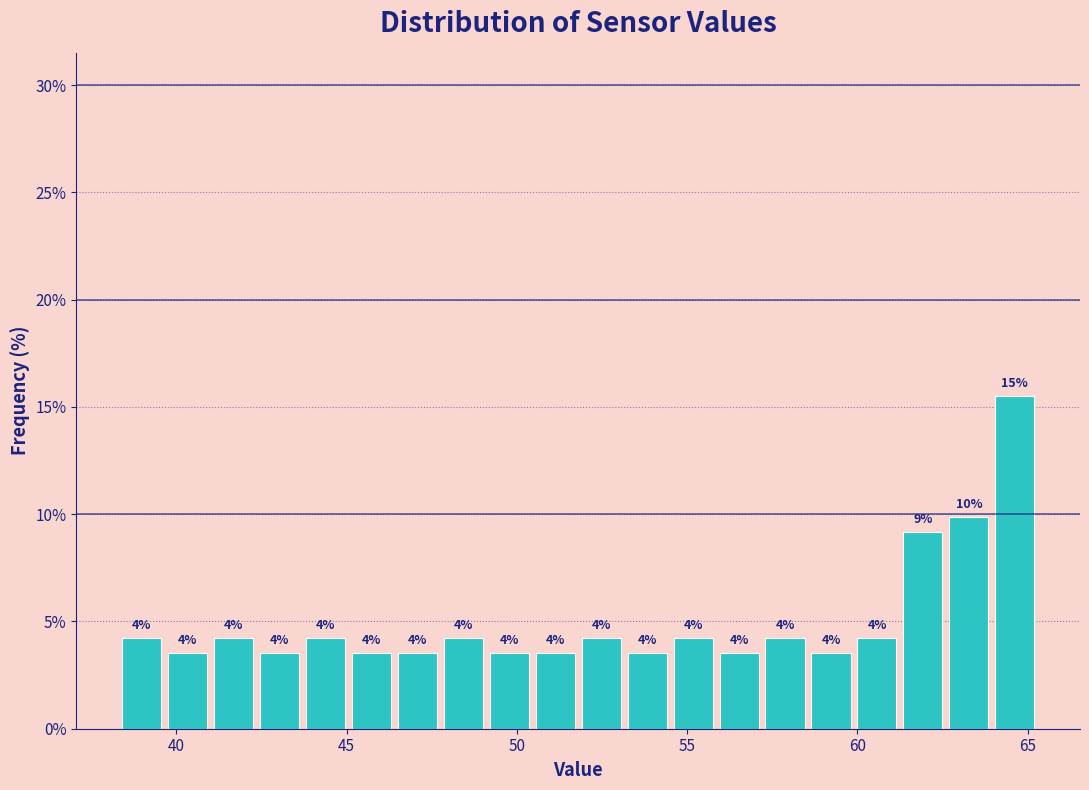

Read against the x-axis, roughly where is the centre of the tallest bar?

64.5